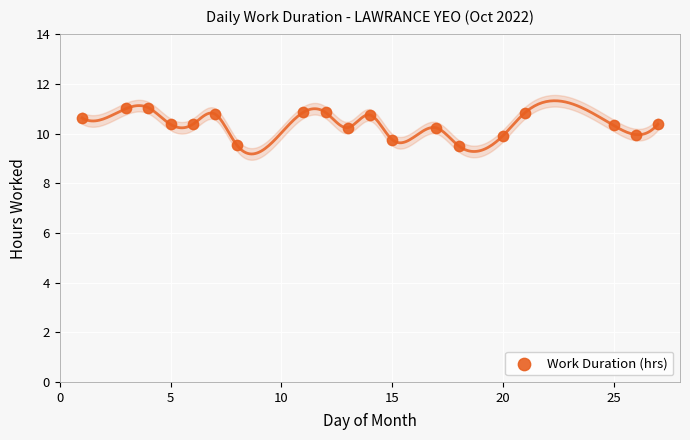

What is the range of X values (max minus min)?

26.0